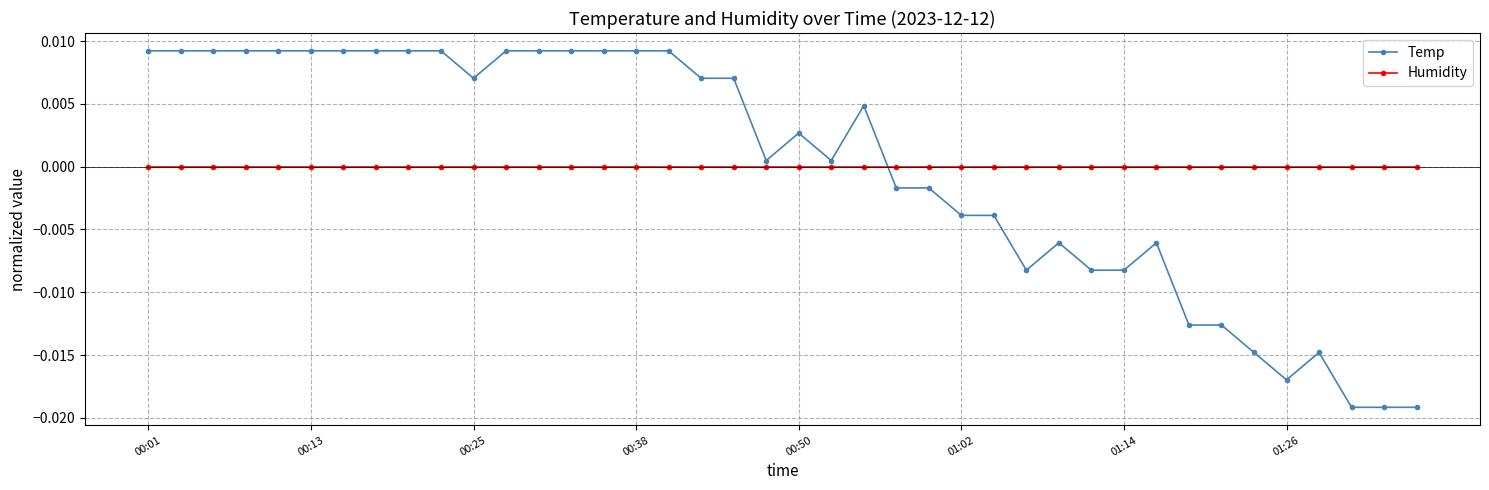

Which series ends up on top after the final intersection of Temp and Humidity?

Humidity